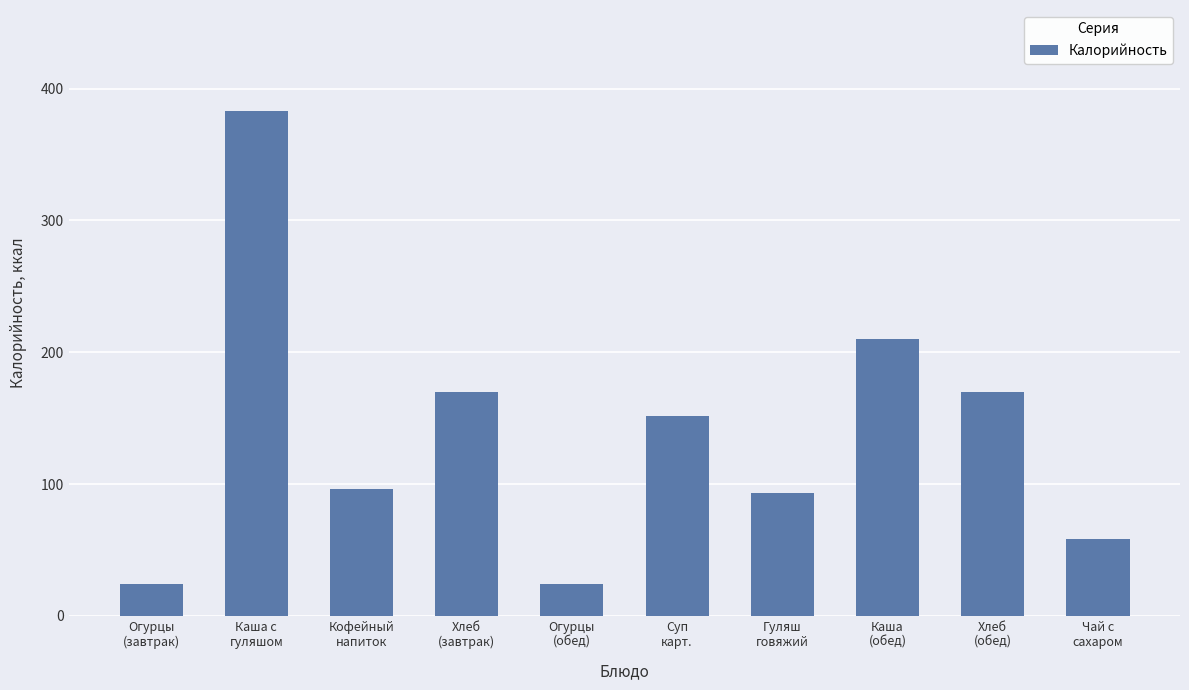

Which has a higher value, Огурцы
(обед) or Гуляш
говяжий?

Гуляш
говяжий